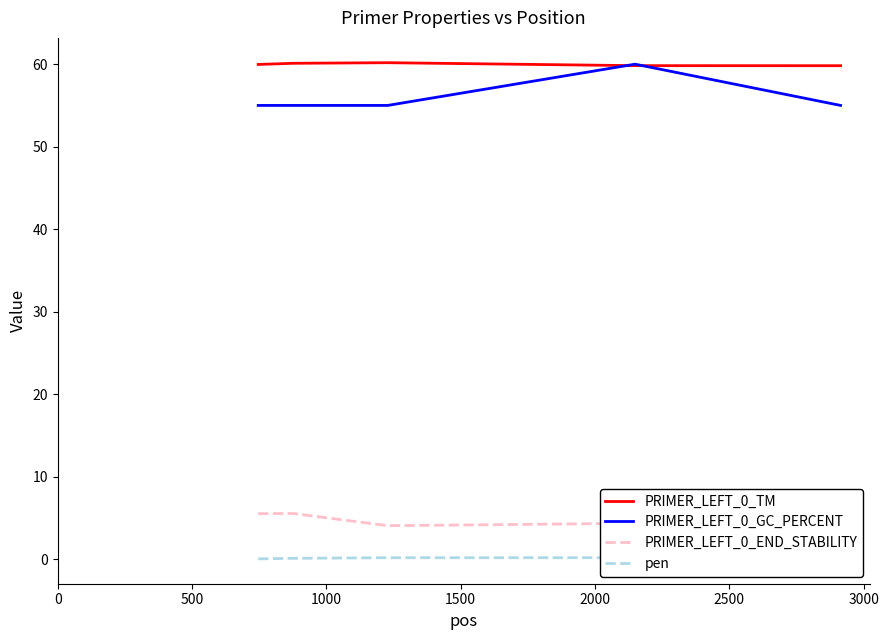

What is the total value across all series at 500?

120.8